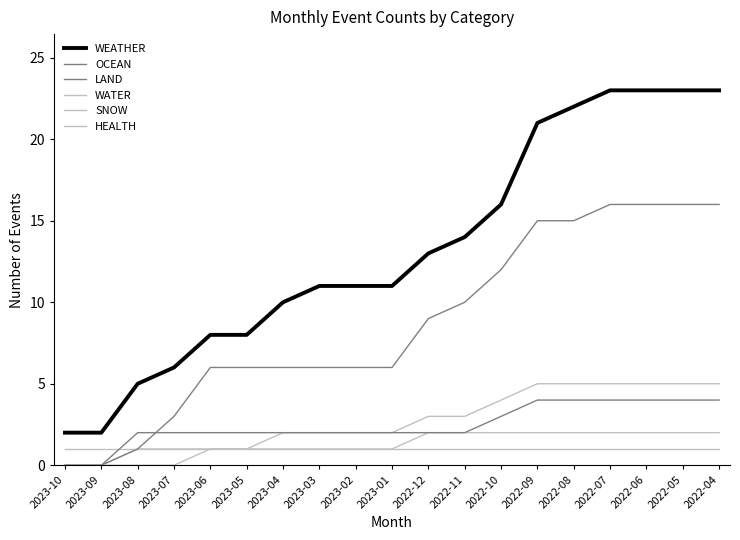

List the labels in order of HEALTH value, smallest first.

2023-10, 2023-09, 2023-08, 2023-07, 2023-06, 2023-05, 2023-04, 2023-03, 2023-02, 2023-01, 2022-12, 2022-11, 2022-10, 2022-09, 2022-08, 2022-07, 2022-06, 2022-05, 2022-04